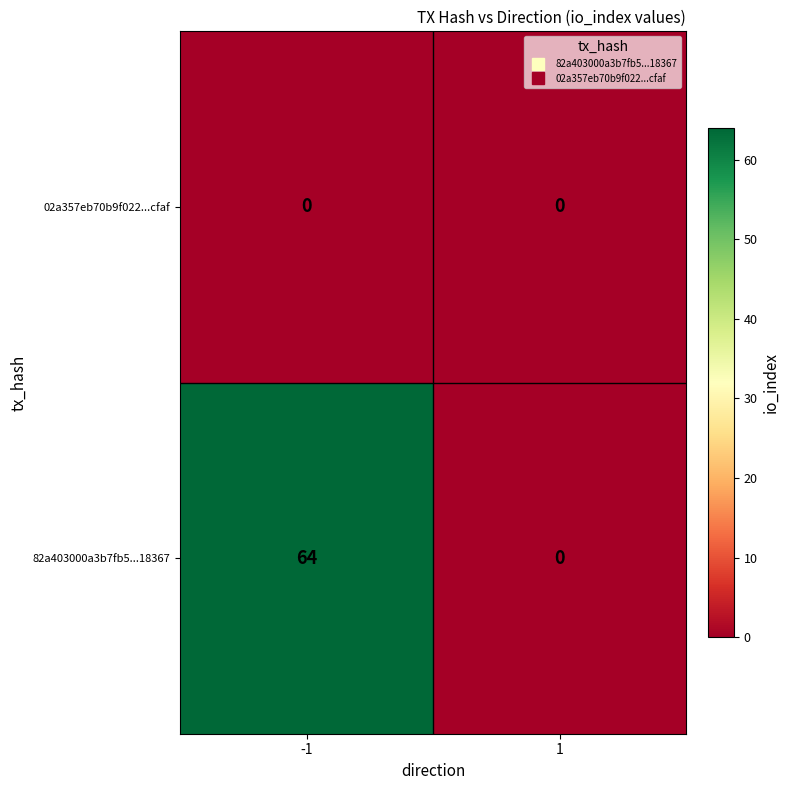

Is it true that 02a357eb70b9f022...cfaf equals 0 at -1?

True